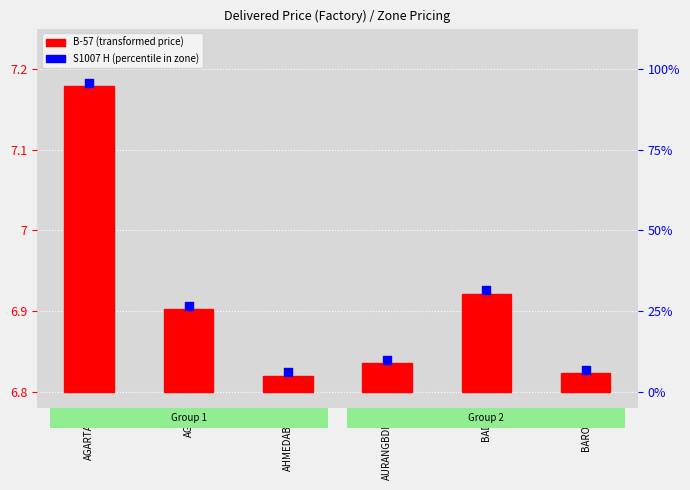

Which has a higher value, AGARTALA or BADDI?

AGARTALA